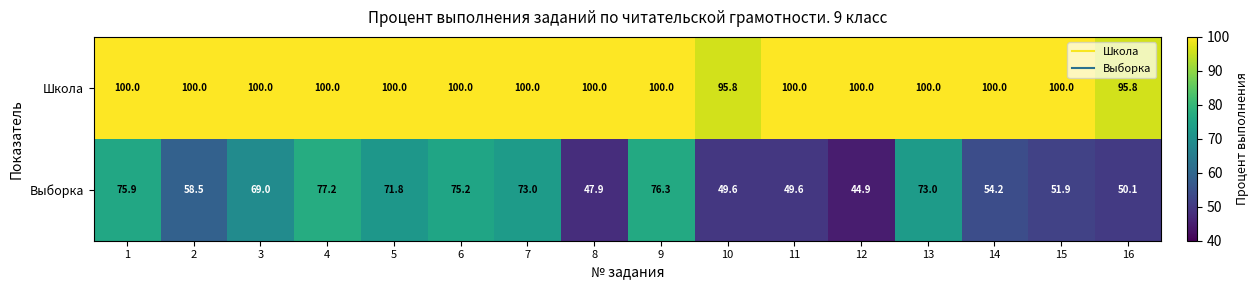

What is the difference between the highest and lowest values at 7?

27.0